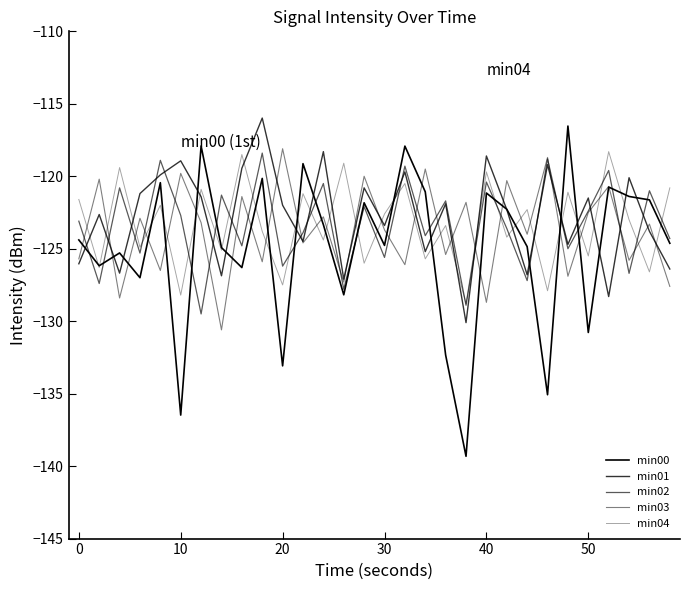

How many series are shown in this chart?

5